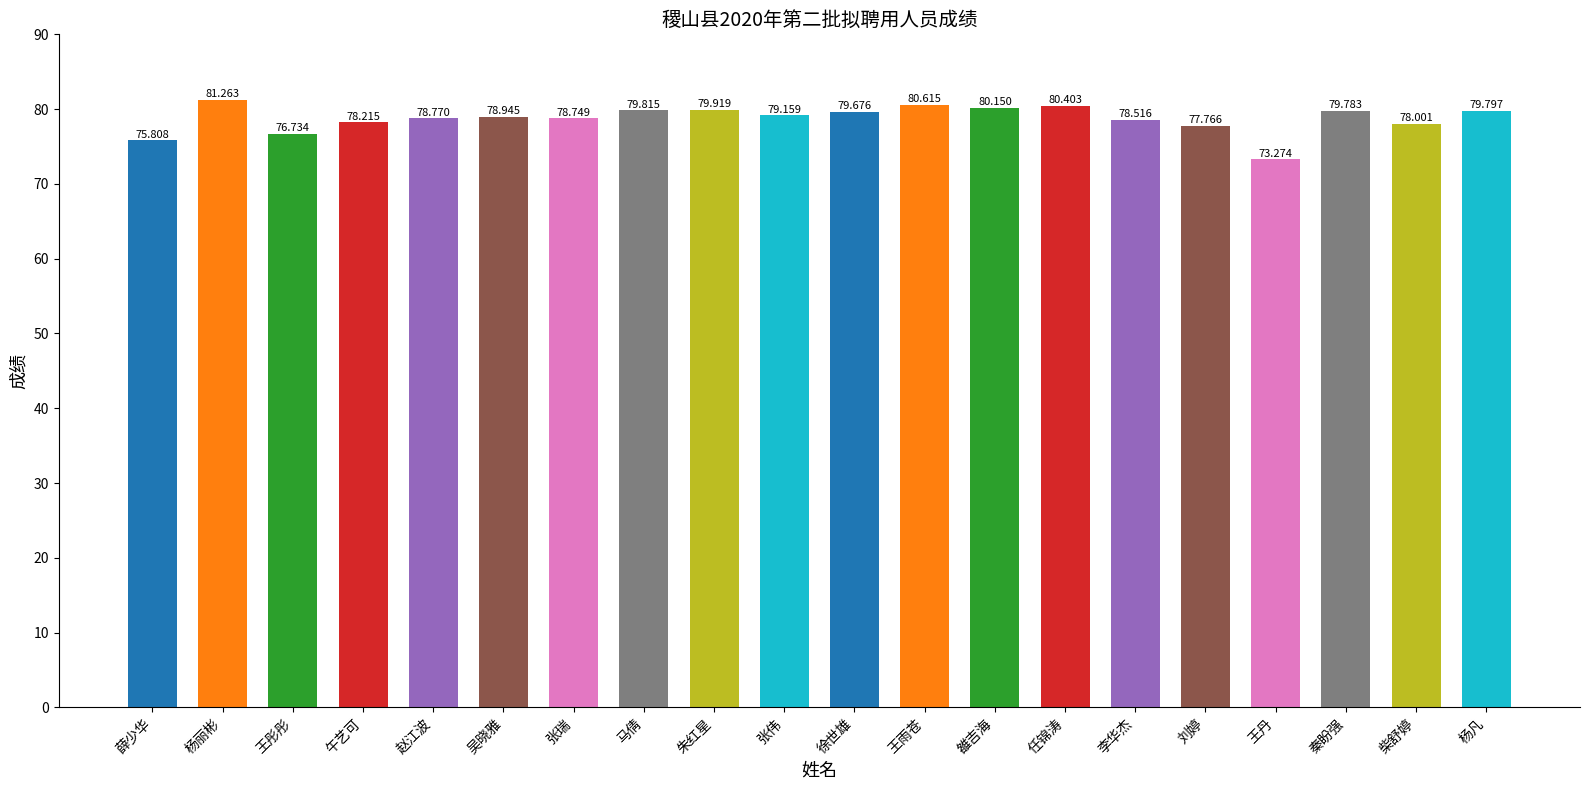

Reading left to right, list all the values displayed in this chart.

75.8	81.3	76.7	78.2	78.8	78.9	78.7	79.8	79.9	79.2	79.7	80.6	80.2	80.4	78.5	77.8	73.3	79.8	78.0	79.8